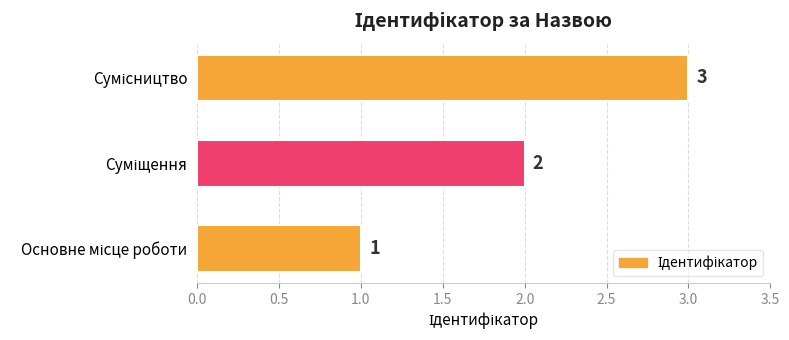

Count the values in the range 1 to 3.

3